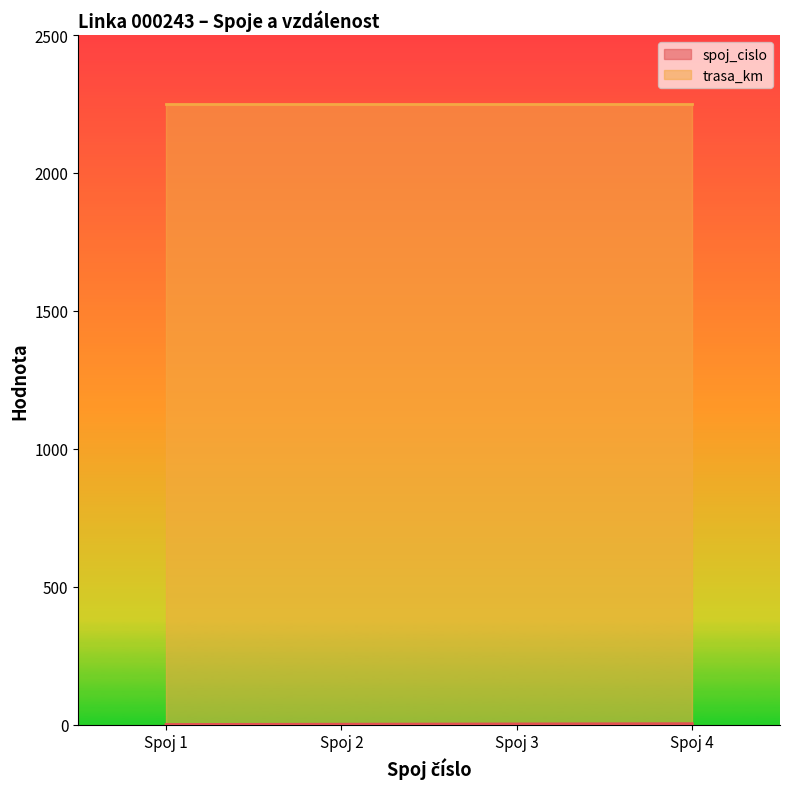

What is the maximum value shown in the chart?

2249